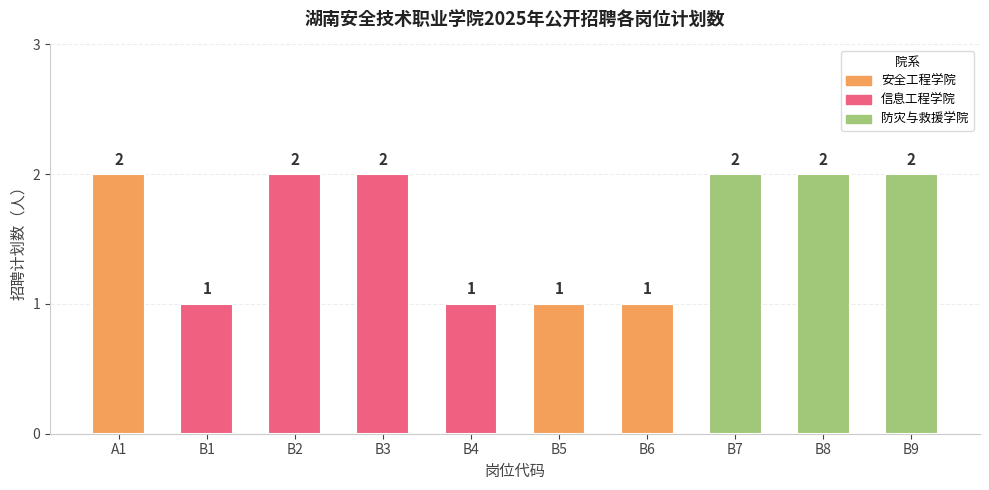

Reading left to right, what are all the values shown in this chart?

2	1	2	2	1	1	1	2	2	2